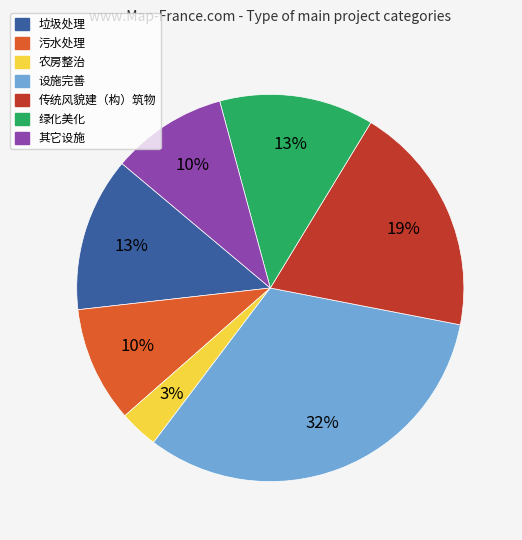

Is there any slice that represents more than half of the pie?

No